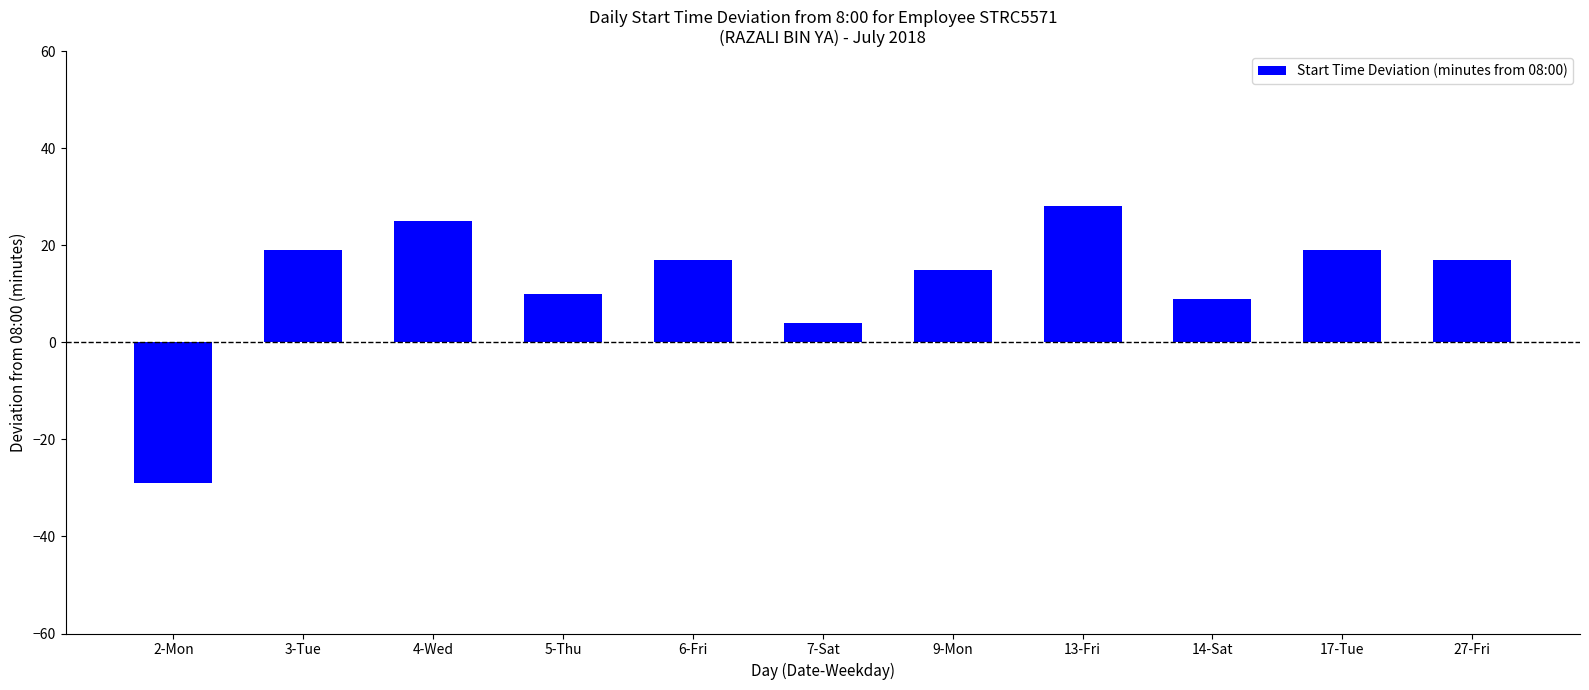

True or false: the data shows 34 at 4-Wed.

False